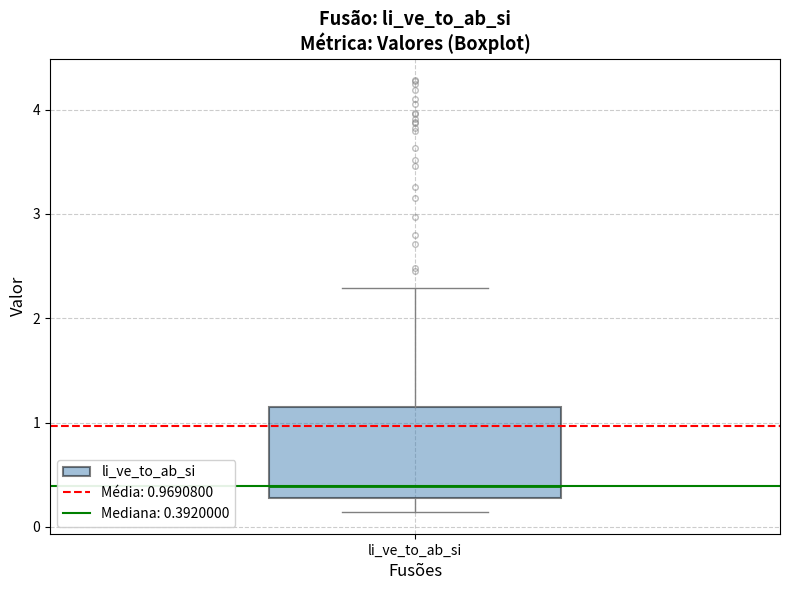

Transcribe this box plot: give where the median line is, the range the box spans, and where the two whiskers end, as read against the y-axis. The values are not printed on the chart, so give them approximately, as read against the axis.

median 0.4, box 0.3 to 1.1, whiskers 0.1 to 2.3